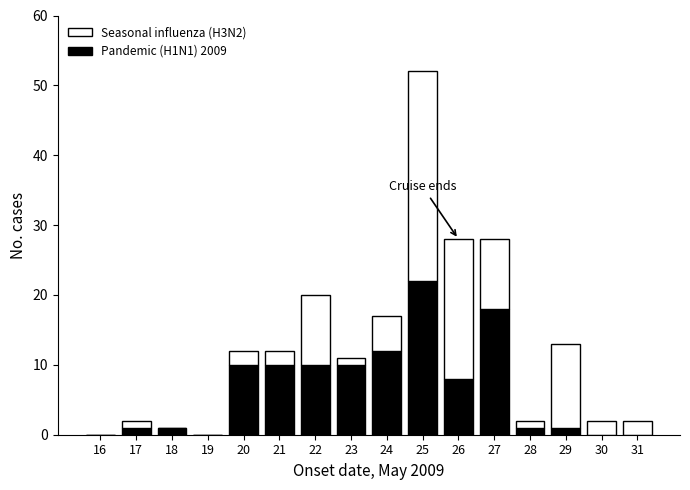

True or false: Pandemic (H1N1) 2009 has a value of 7 at 20.

False